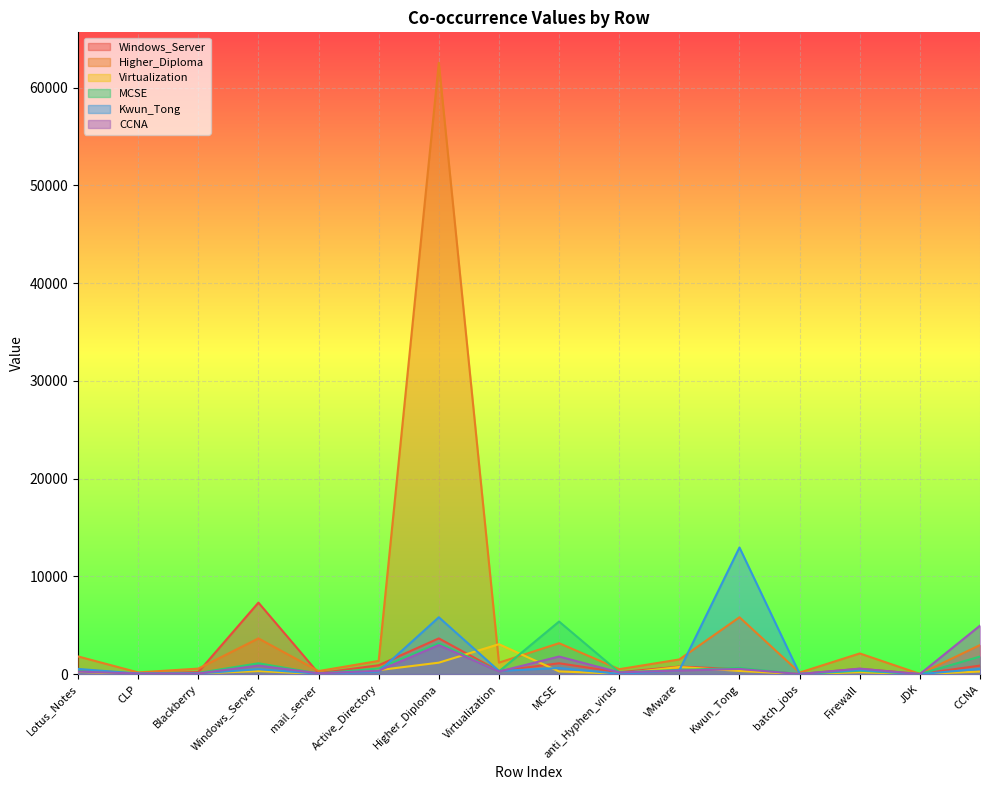

Reading right to left, extract all data points from this chart.

Windows_Server: 870	16	542	11	503	766	187	1106	308	3652	908	81	7314	204	37	456
Higher_Diploma: 2969	21	2113	154	5816	1499	501	3161	1169	62542	1350	309	3652	563	170	1808
Virtualization: 261	0	192	2	322	728	44	271	3059	1169	404	10	308	68	13	230
MCSE: 1795	0	346	2	624	426	183	5377	271	3161	572	59	1106	117	53	312
Kwun_Tong: 526	0	415	32	12955	385	25	624	322	5816	251	36	503	63	55	527
CCNA: 4959	0	559	6	526	364	177	1795	261	2969	346	80	870	64	53	255